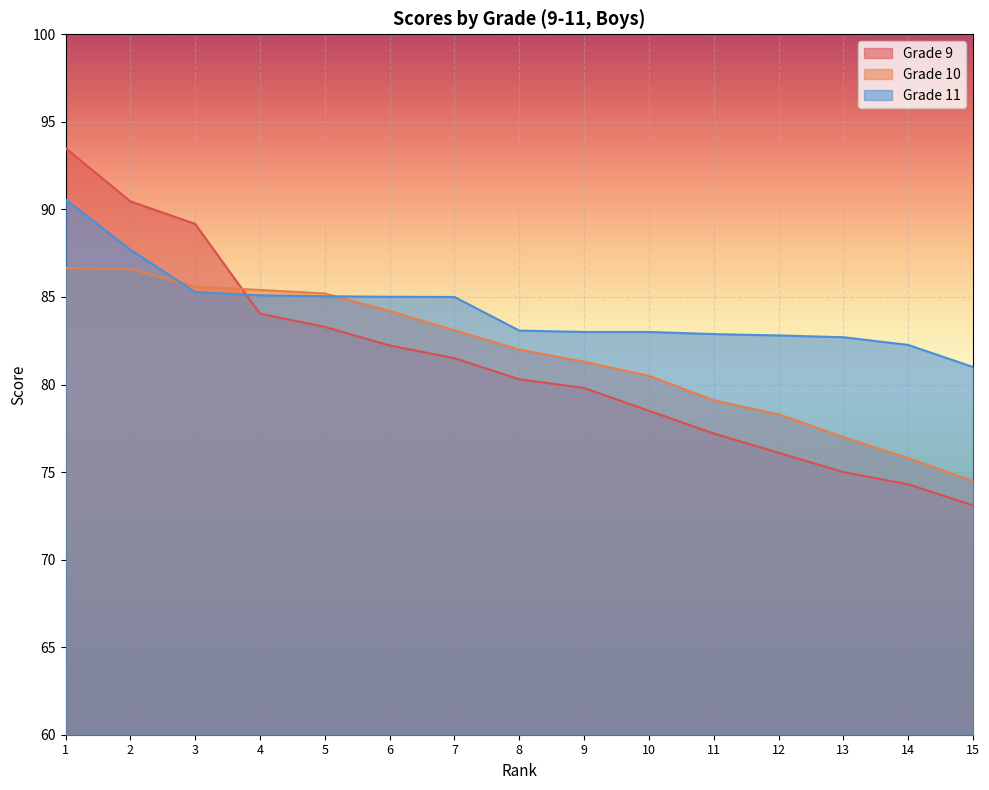

Rank the series by their maximum value, from lowest to highest.

Grade 10, Grade 11, Grade 9